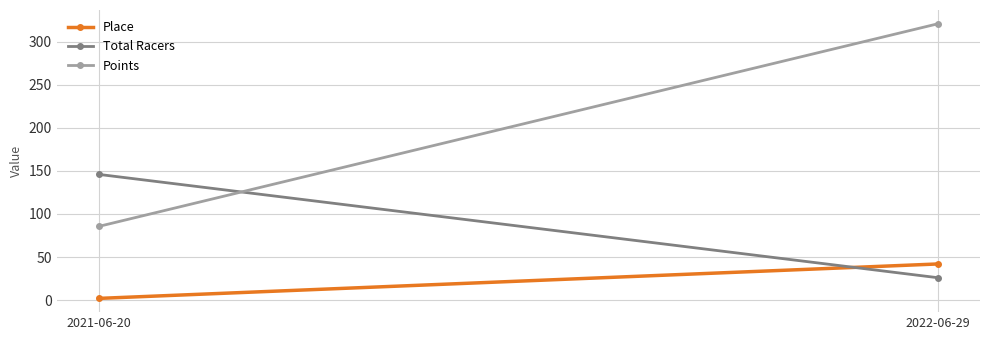

How many categories are shown in the chart?

2